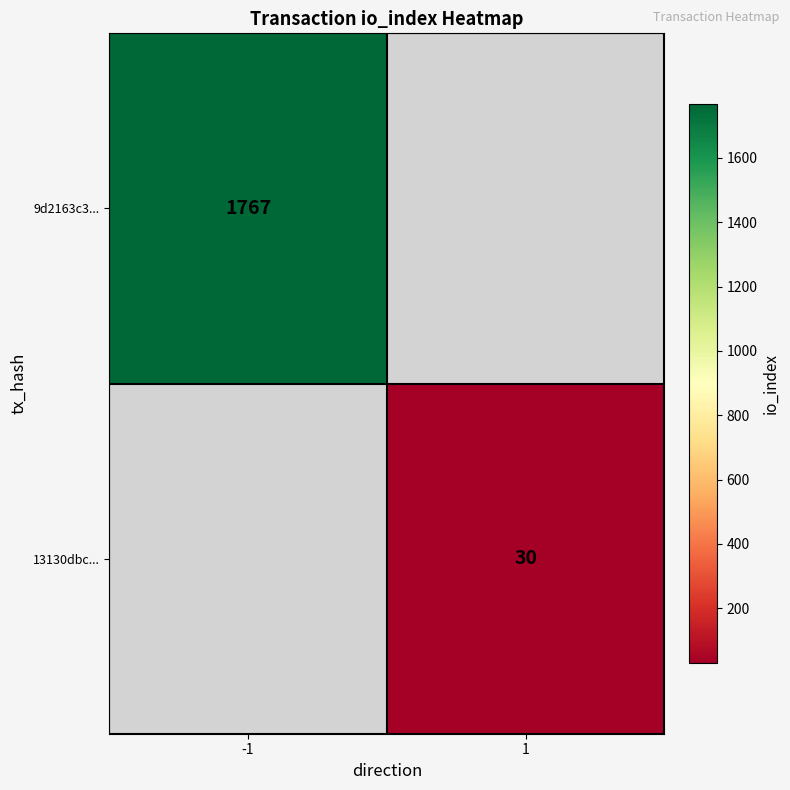

At which category does the chart reach its minimum across all series?

1